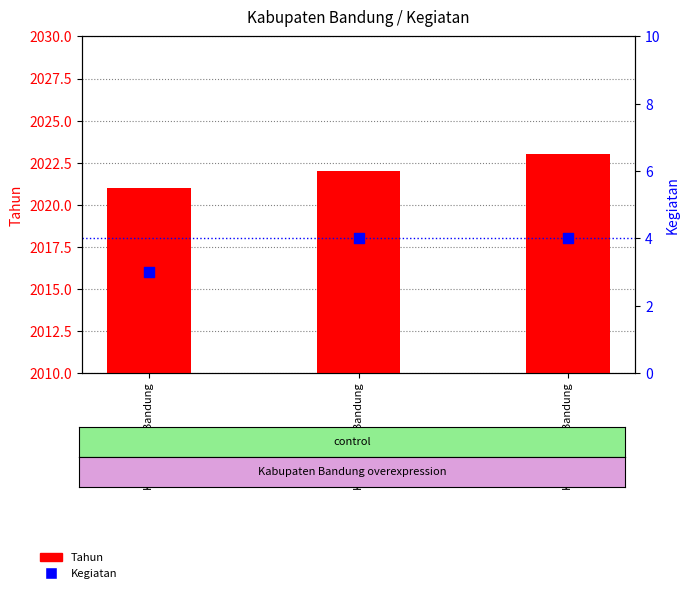

What is the total value across all series at Kabupaten Bandung?

2024